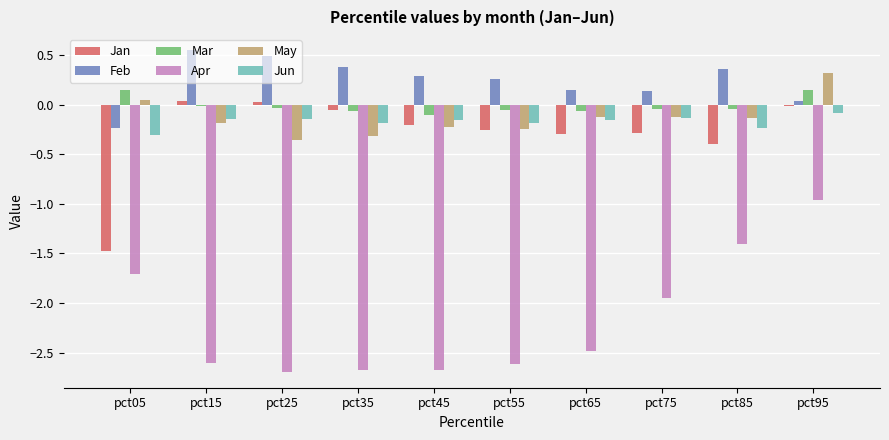

What is the sum of all Jun values?

-1.7